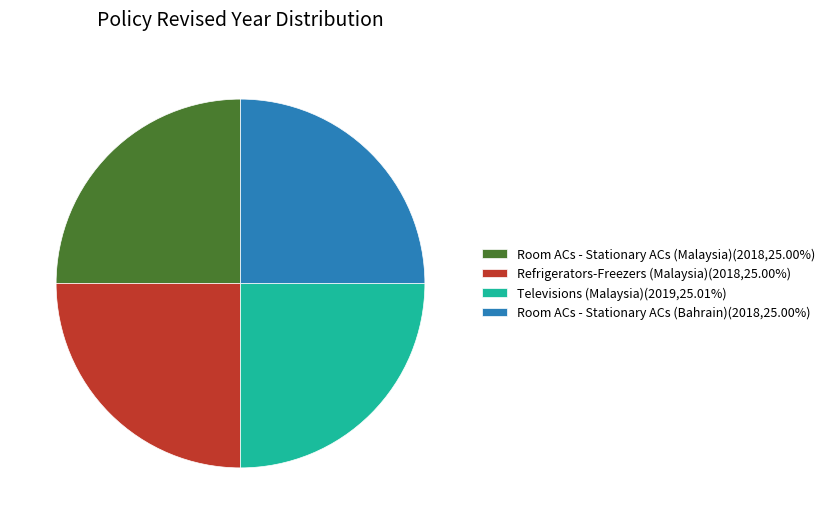

Approximately how many times larger is the value at Refrigerators-Freezers (Malaysia)(2018,25.00%) compared to Televisions (Malaysia)(2019,25.01%)?

1.0